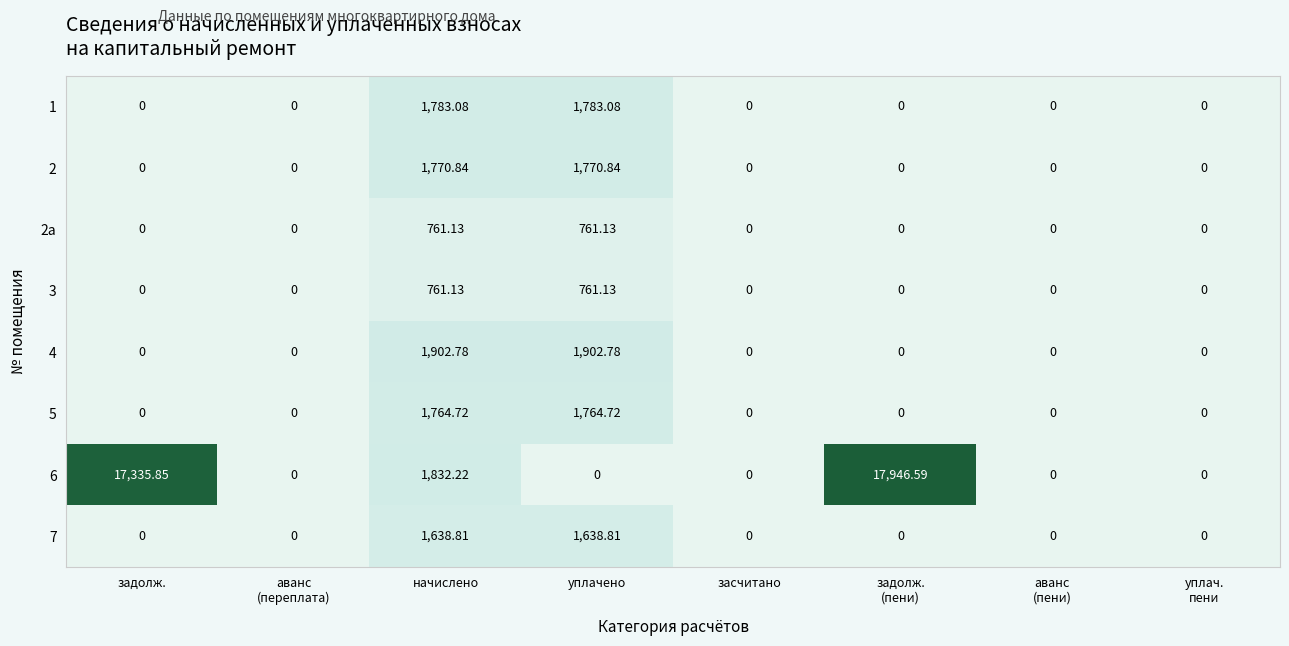

How many values in the 5 series exceed 0?

2